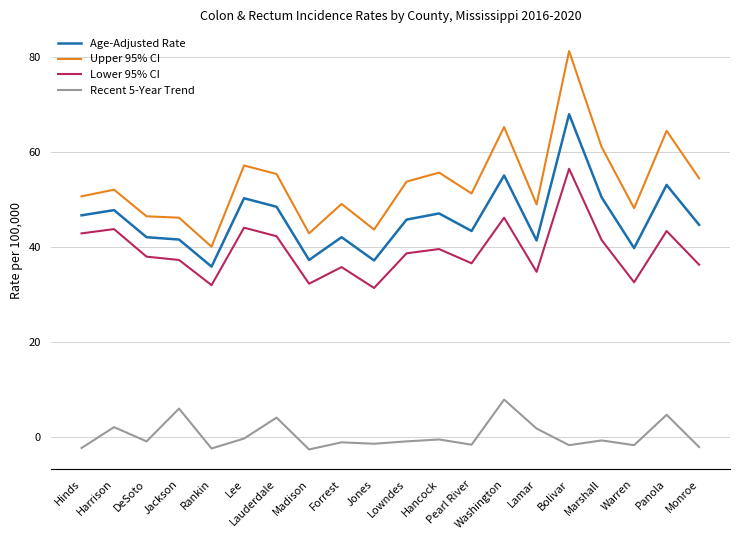

Is the value of Lower 95% CI at Lowndes greater than the value of Age-Adjusted Rate at Jones?

Yes